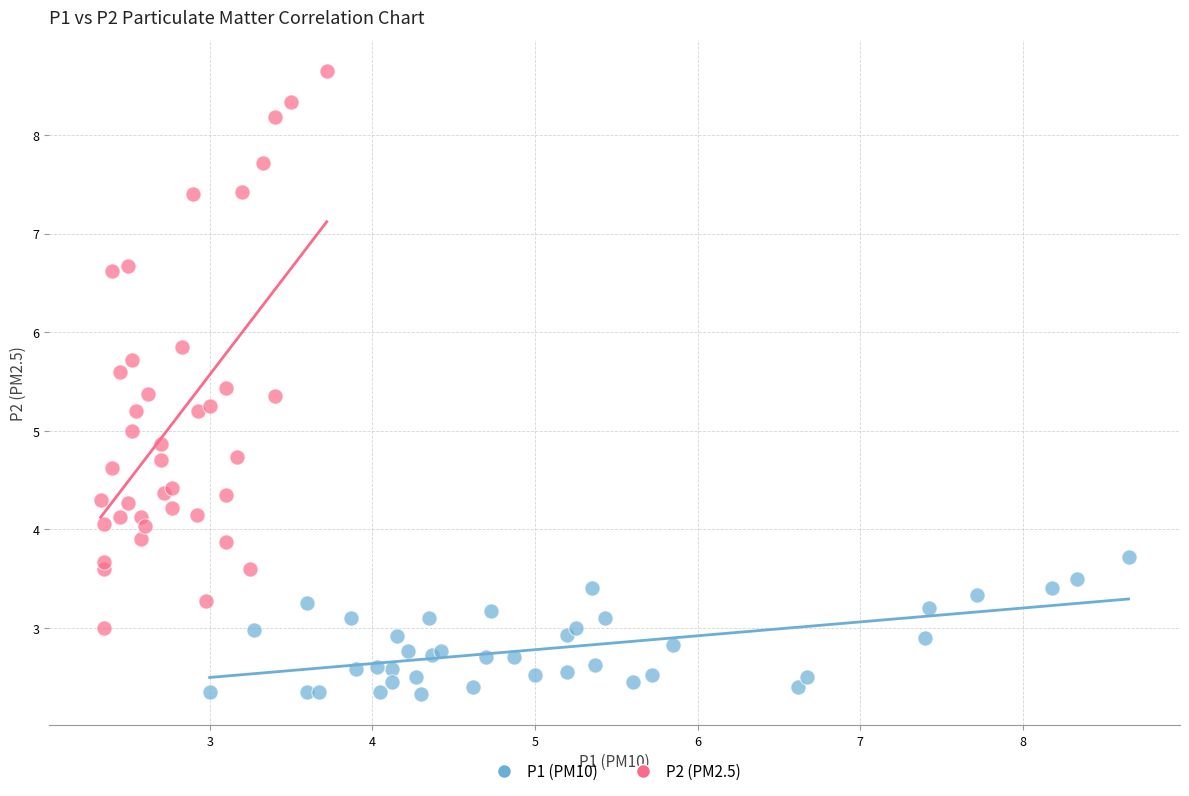

Which series reaches the maximum Y coordinate?

P2 (PM2.5)